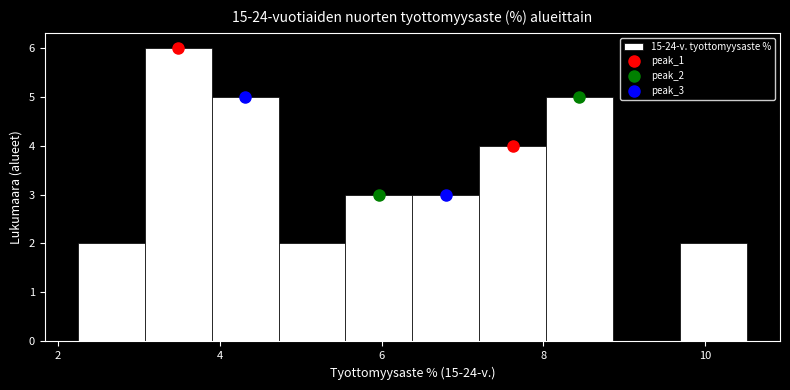

Which range on the x-axis has the tallest bar?

3.0 to 3.8